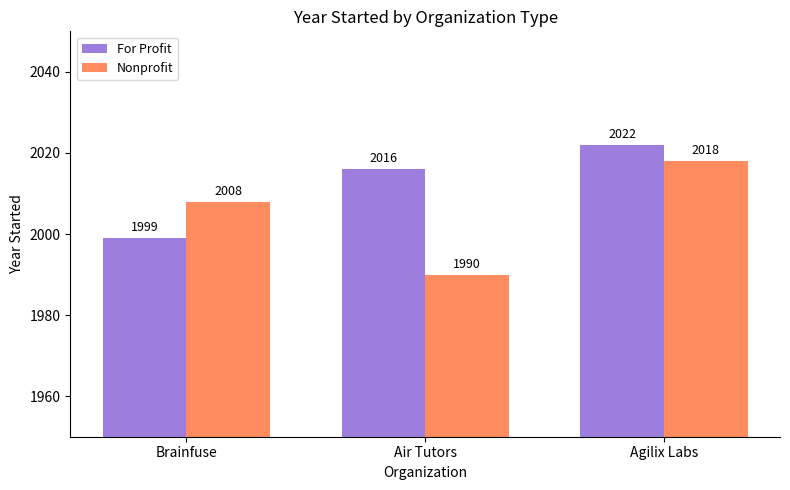

What value does the For Profit series have at Agilix Labs, to the nearest 10?

2020